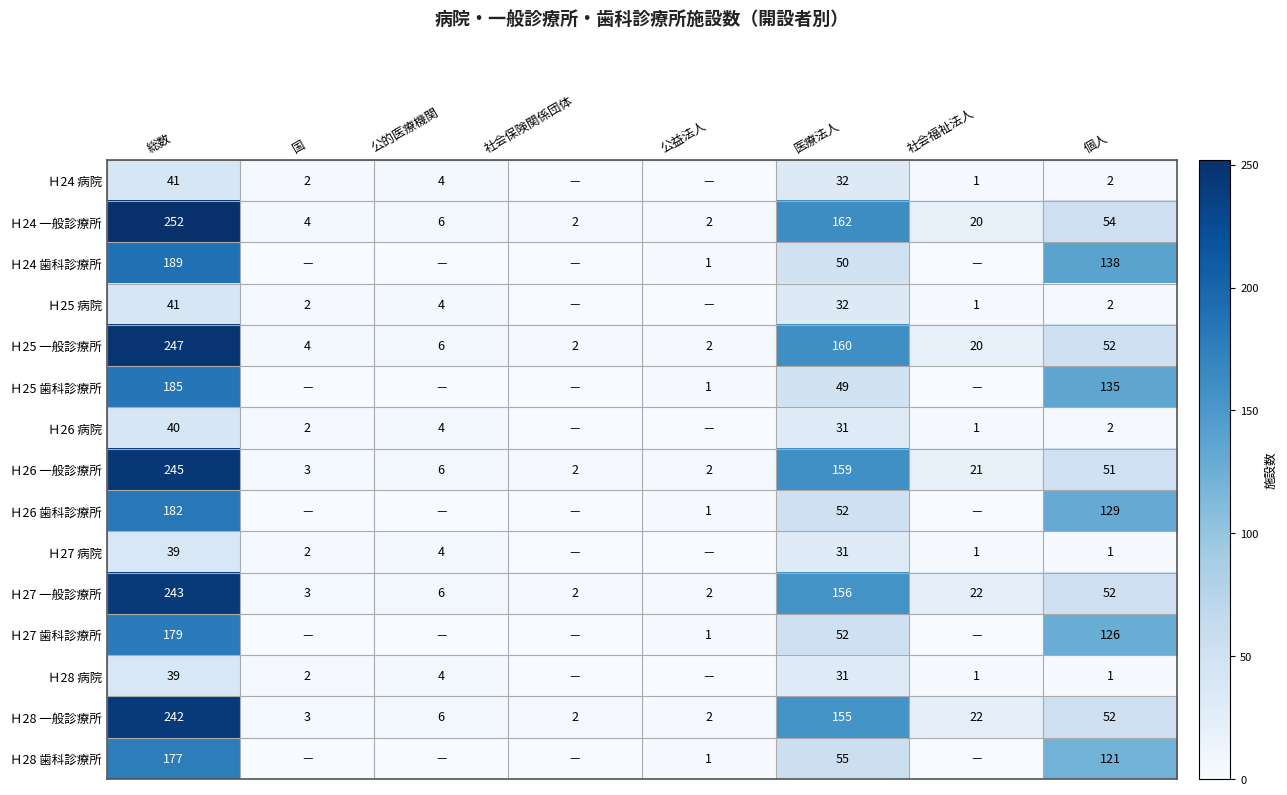

What is the approximate value of Ｈ26 一般診療所 at 医療法人, to the nearest 5?

160